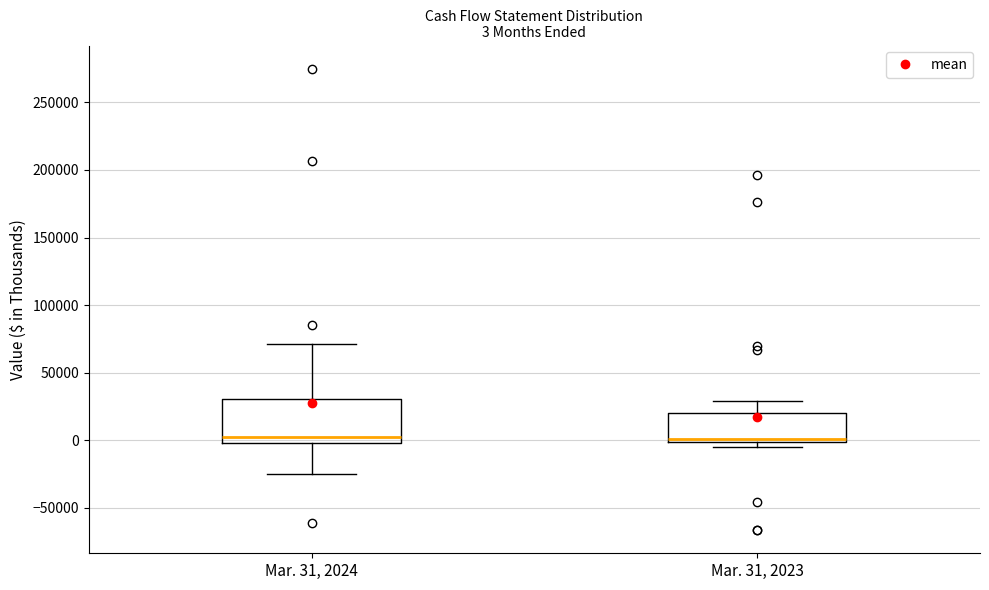

Which box is the tallest, from its lower edge to its upper edge?

Mar. 31, 2024